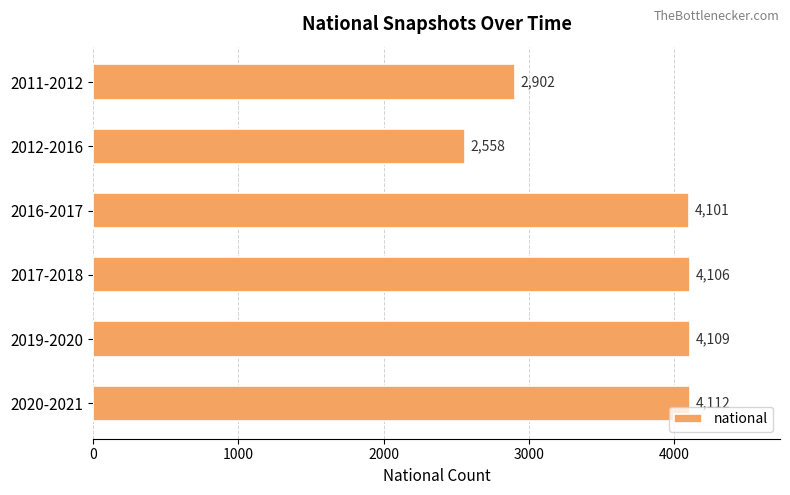

Reading bottom to top, extract all data points from this chart.

4112	4109	4106	4101	2558	2902